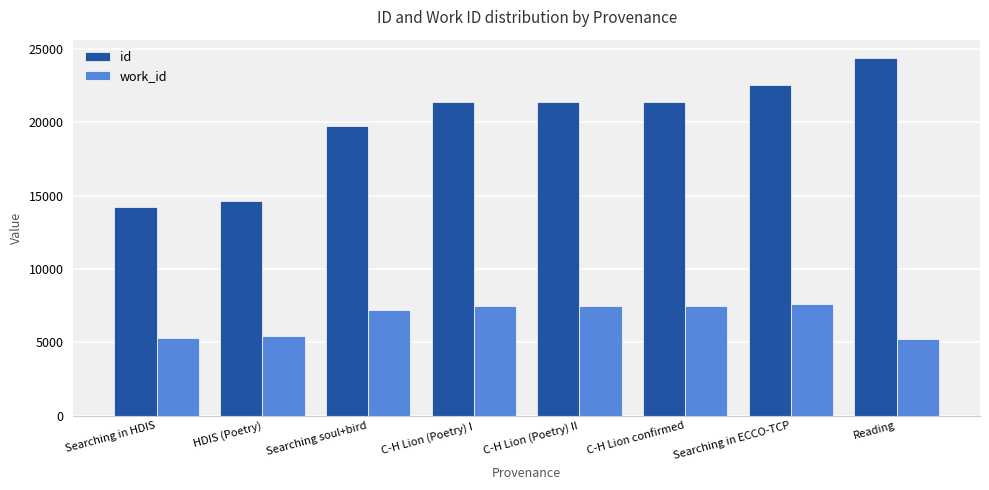

What is the value of the work_id bar at the 2nd from the left?

5462